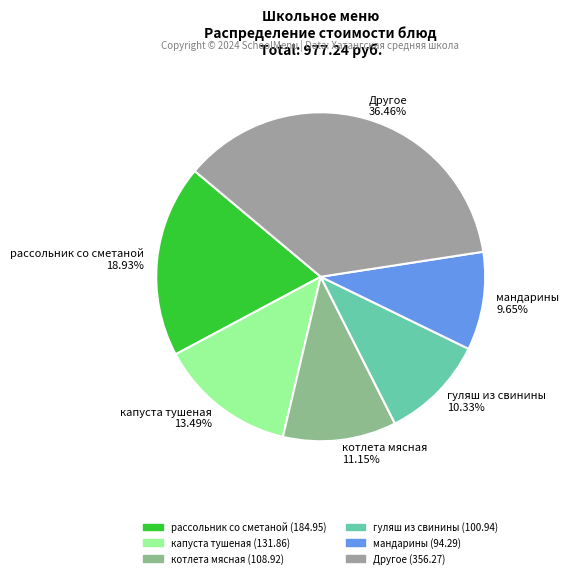

Does котлета мясная 11.15% account for over 50% of the chart?

No